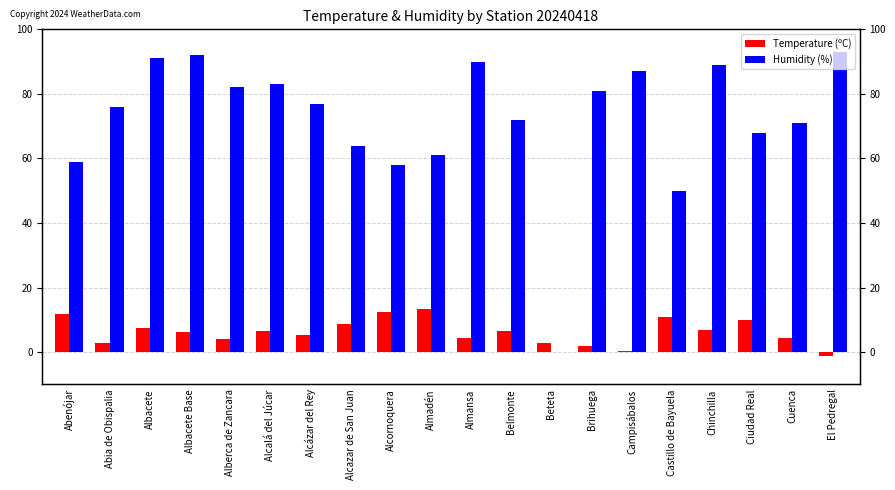

What is the total value across all series at Almansa?

94.5